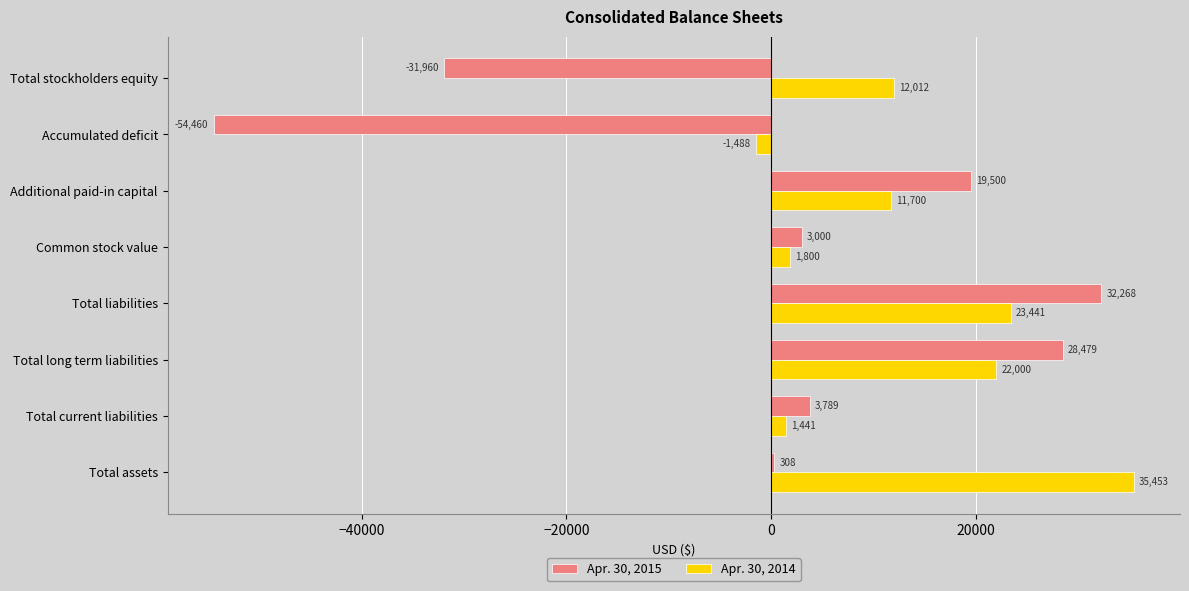

Where is Apr. 30, 2015 nearest to the value -11096?

Total assets